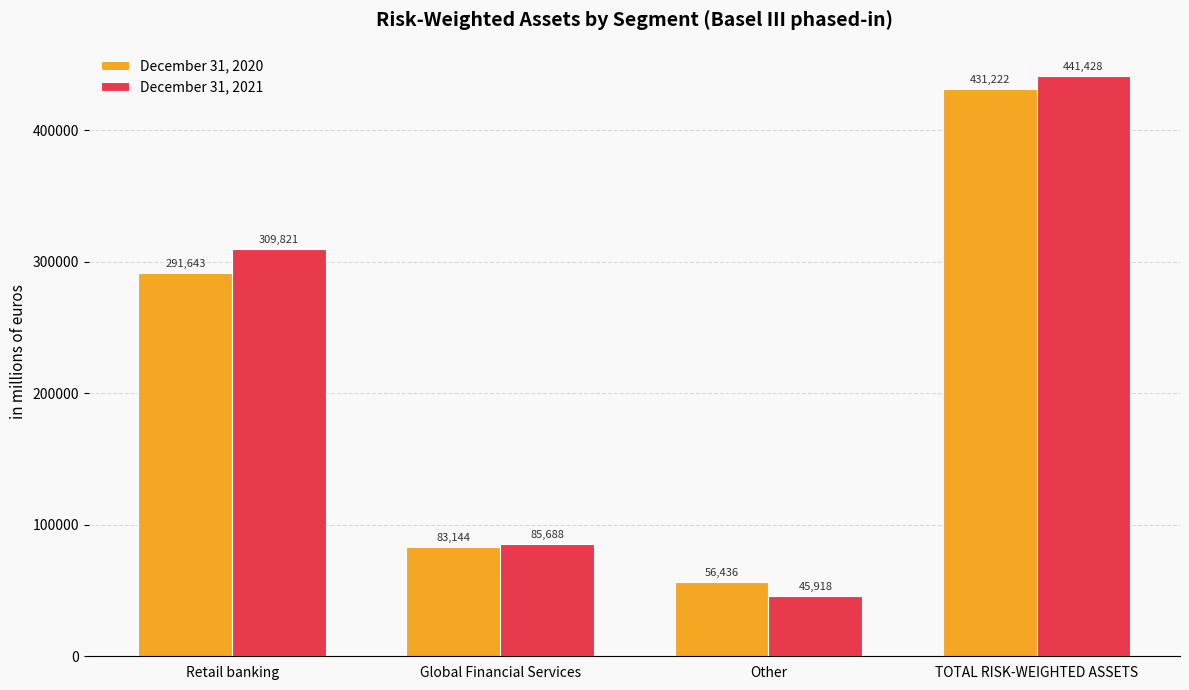

Count the December 31, 2021 values in the range 85688 to 441428.

3